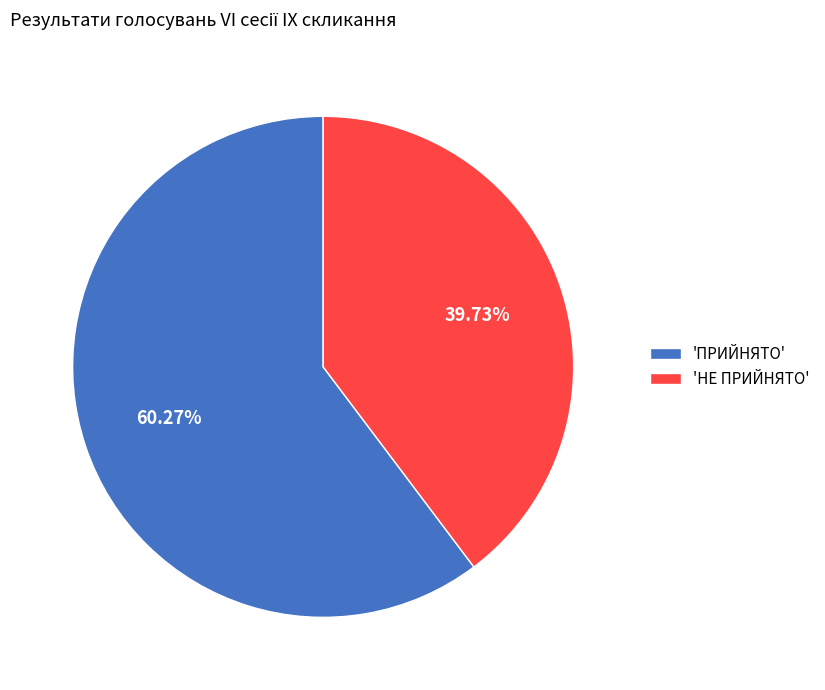

Is there a majority slice in this chart?

Yes